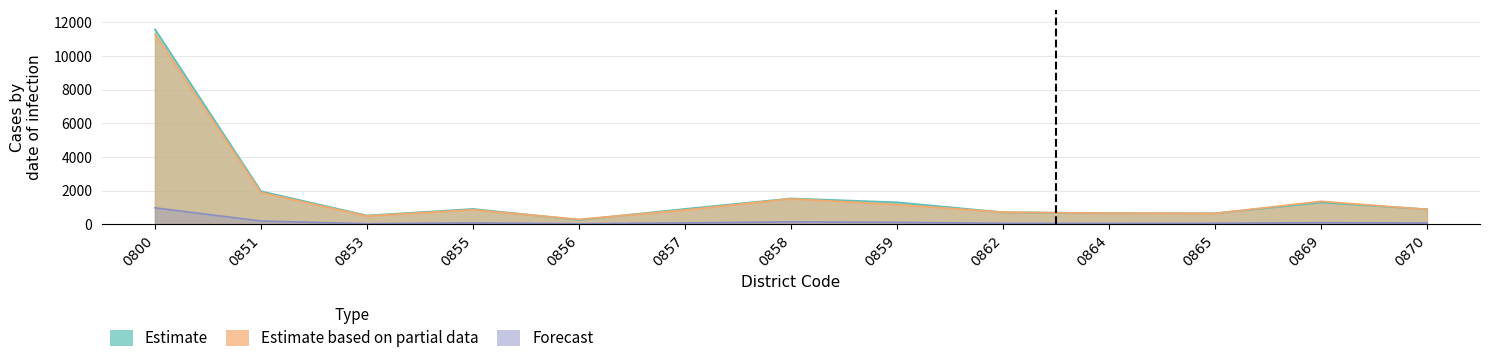

What is the difference between the highest and lowest values at 0855?

831